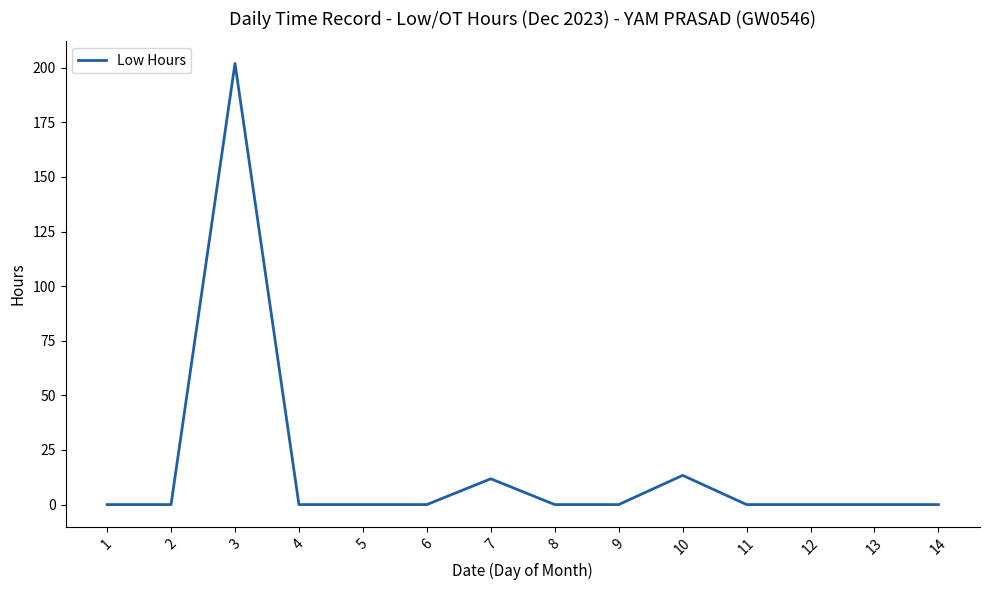

The chart shows a value of 0.0 at 9. True or false?

True